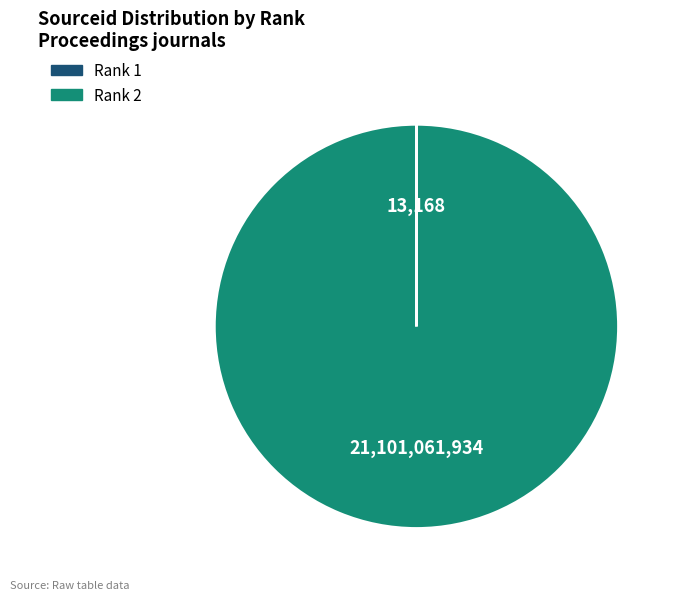

Is there any slice that represents more than half of the pie?

Yes